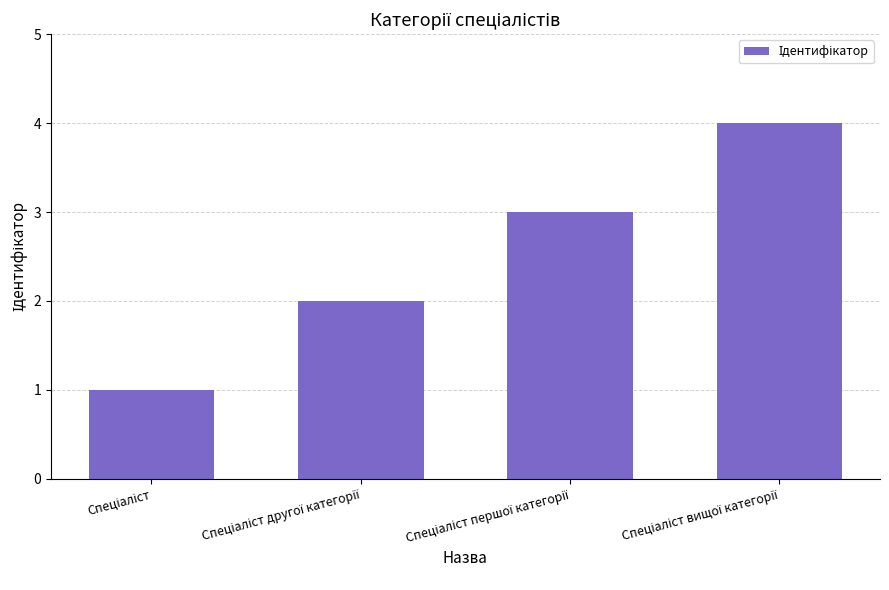

What is the maximum value shown in the chart?

4